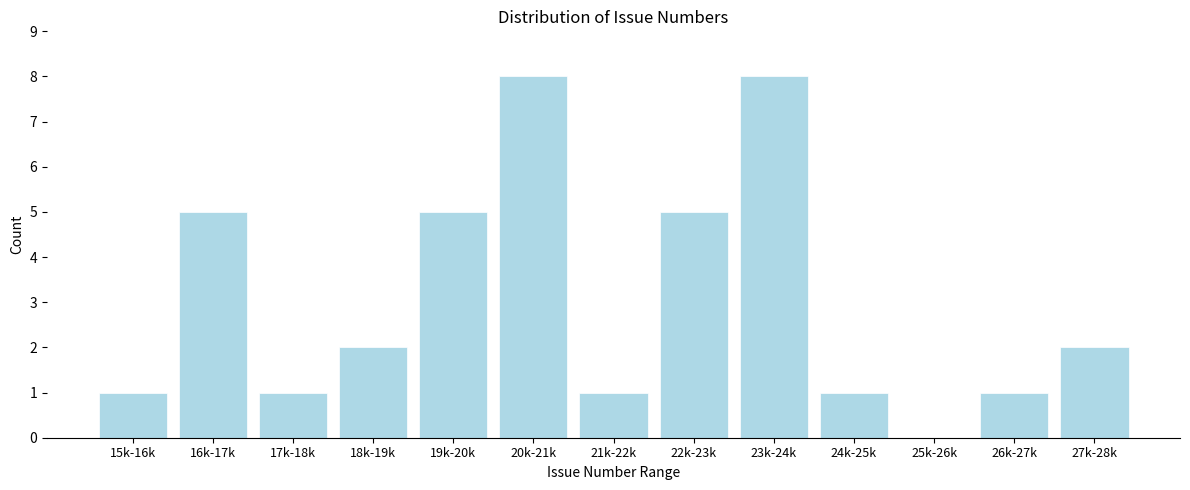

Reading left to right, transcribe all the data shown in this chart.

15k-16k=1	16k-17k=5	17k-18k=1	18k-19k=2	19k-20k=5	20k-21k=8	21k-22k=1	22k-23k=5	23k-24k=8	24k-25k=1	25k-26k=0	26k-27k=1	27k-28k=2